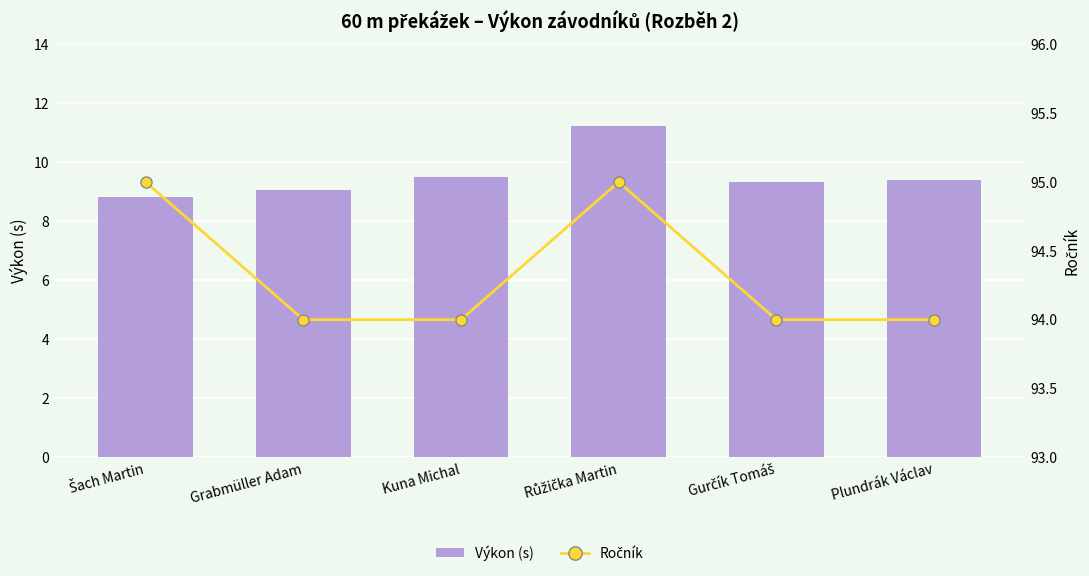

The Výkon (s) series shows 5.2 at Šach Martin. True or false?

False